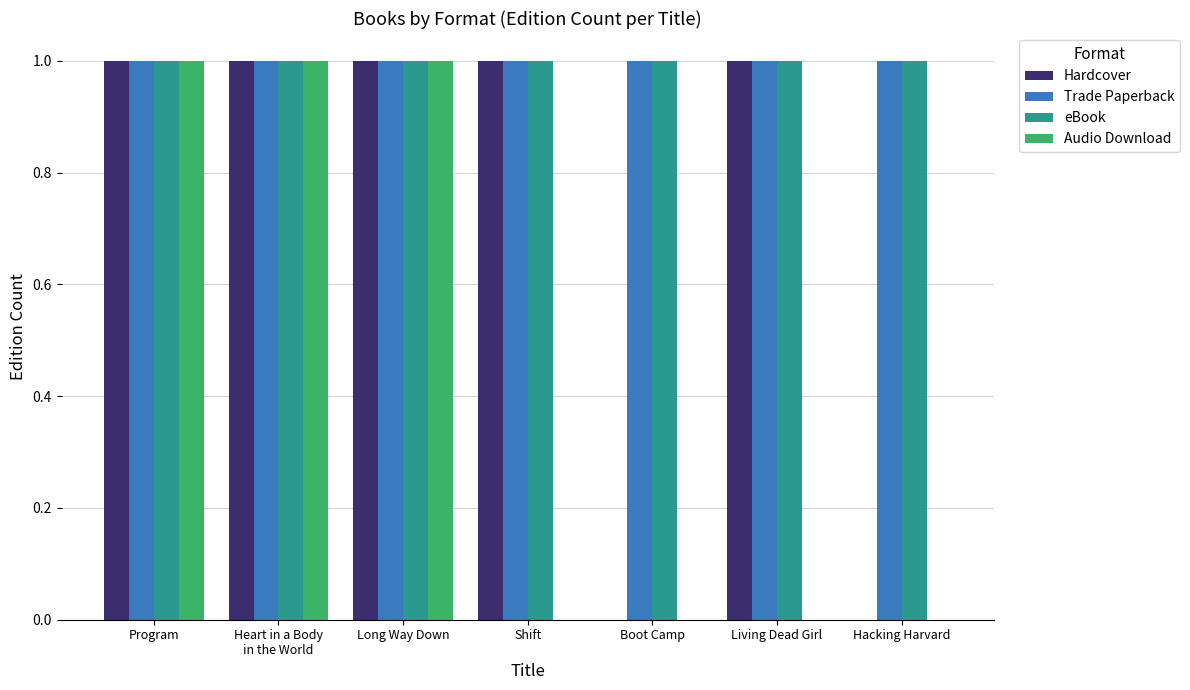

What is the total value across all series at Shift?

3